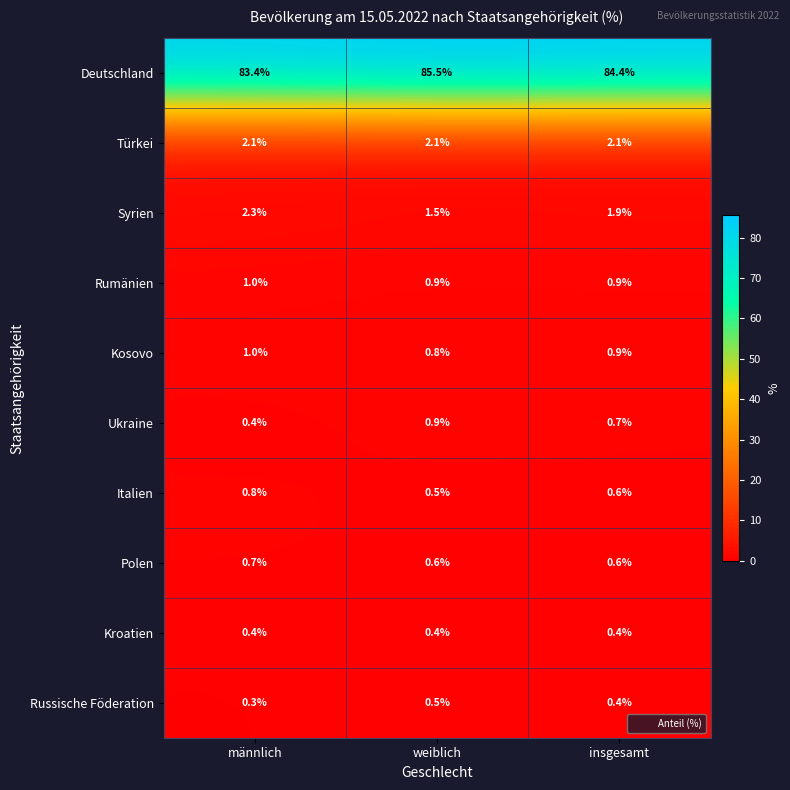

What is the sum of the Türkei values at männlich and weiblich?

4.2